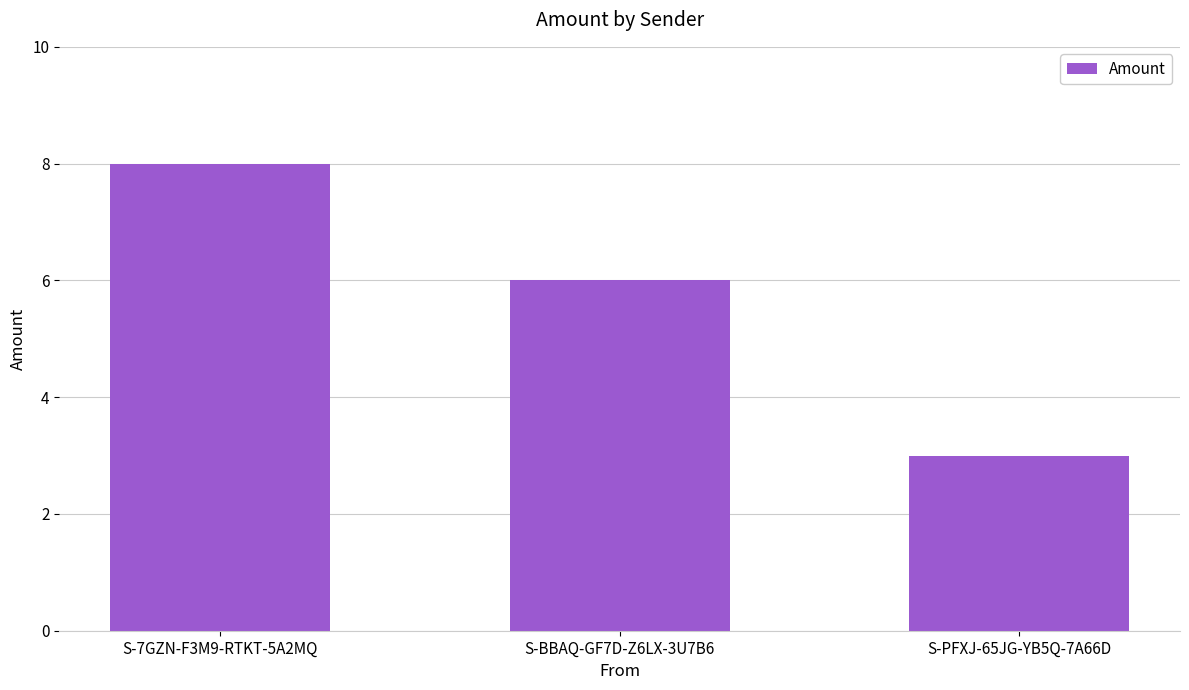

What is the ratio of the value at S-BBAQ-GF7D-Z6LX-3U7B6 to the value at S-PFXJ-65JG-YB5Q-7A66D?

2.0